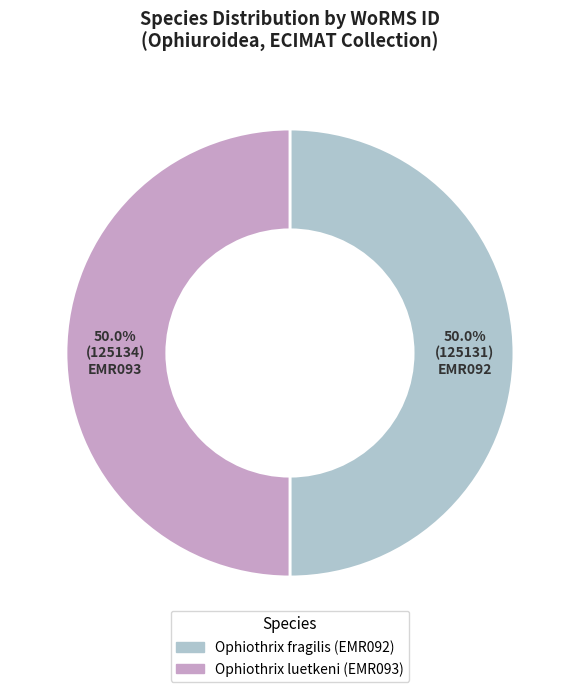

Count the number of slices in the pie.

2